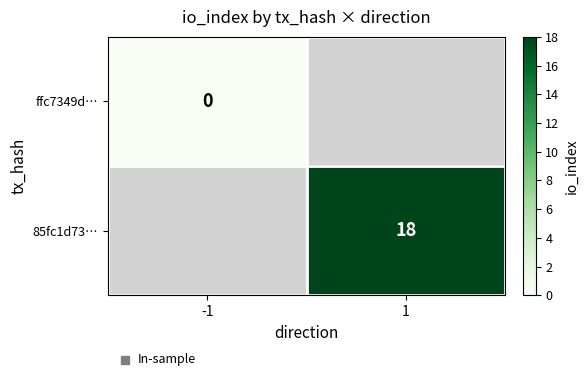

Is the value of 85fc1d73… at 1 greater than the value of ffc7349d… at -1?

Yes